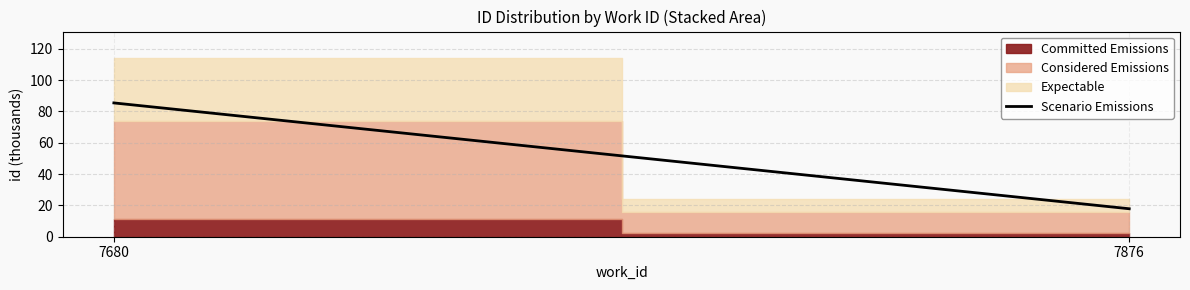

What is the sum of all values?

103.3